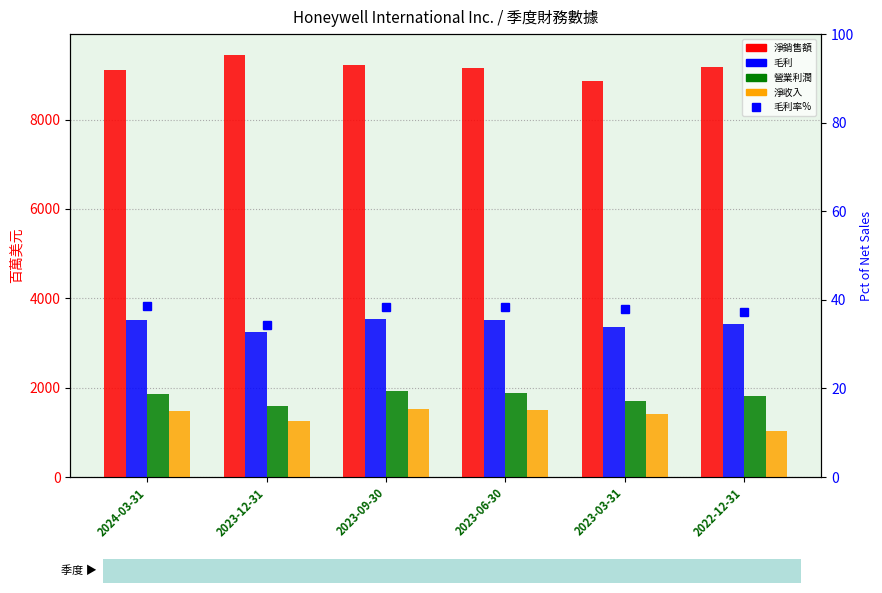

Which series has the largest total across all categories?

淨銷售額